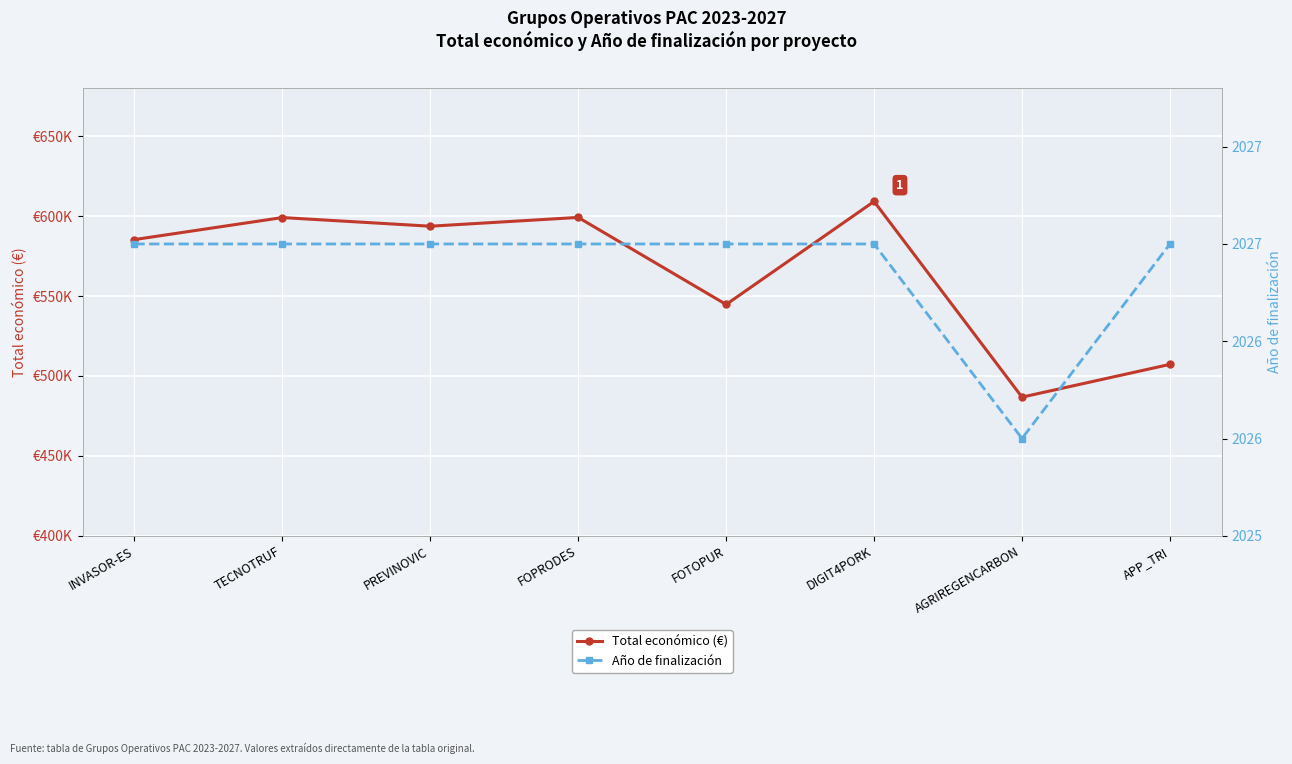

Between PREVINOVIC and DIGIT4PORK, which series saw the biggest shift?

Total económico (€)